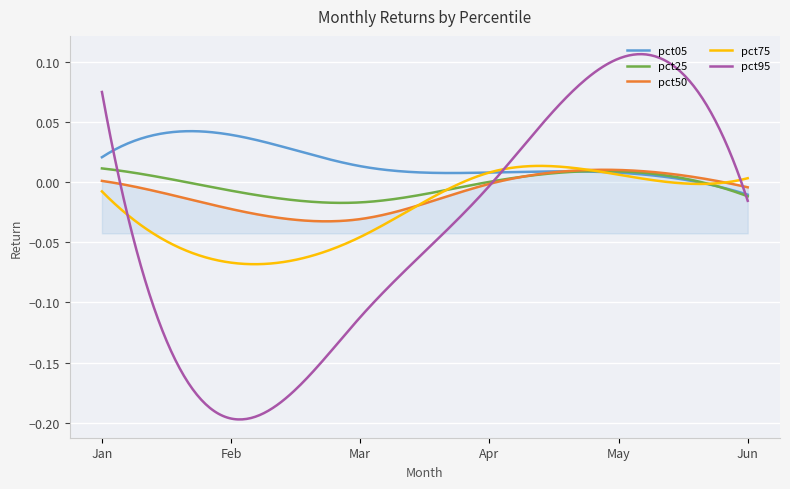

Which series has the largest total across all categories?

pct05